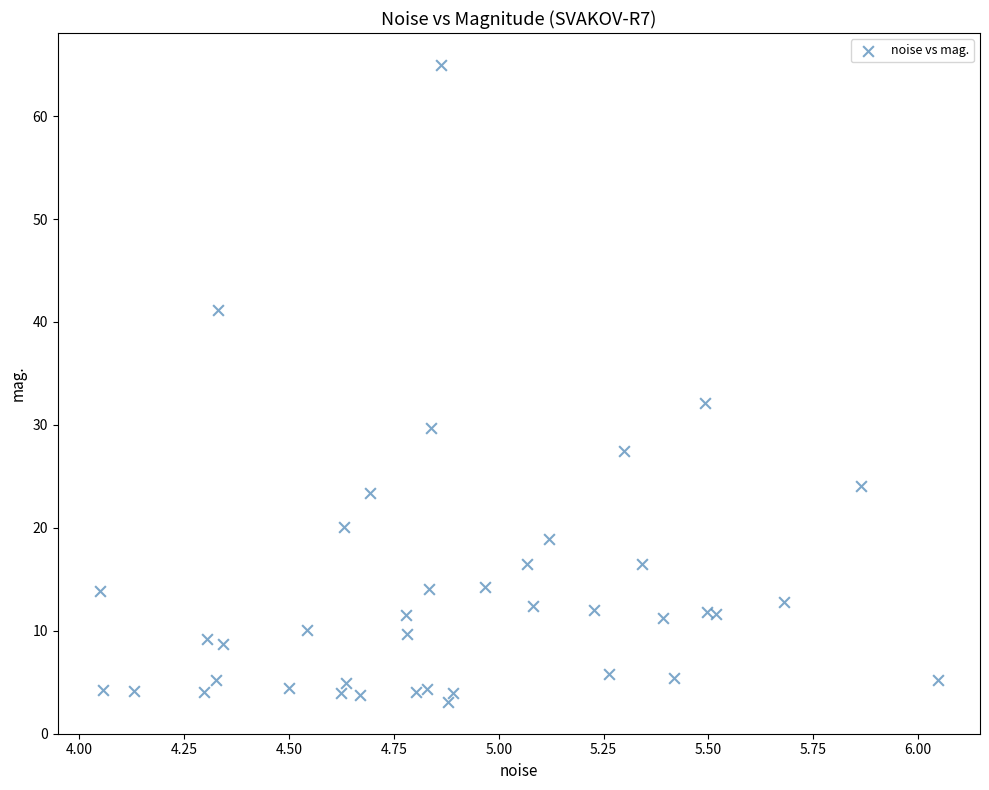

What Y value in the scatter plot is closest to 34?

32.2